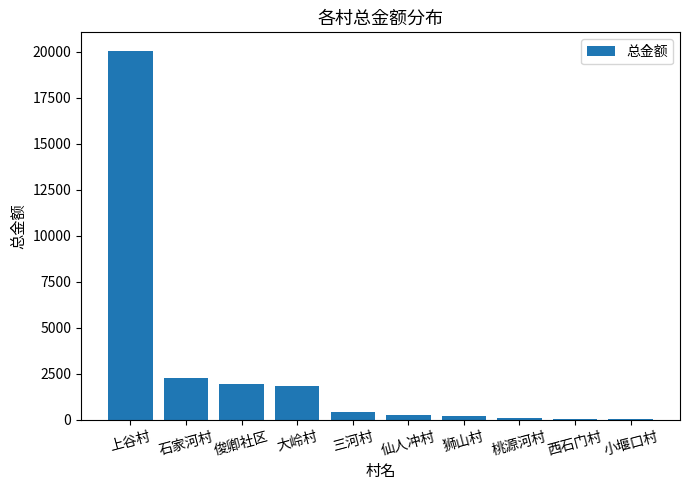

How many series are shown in this chart?

1